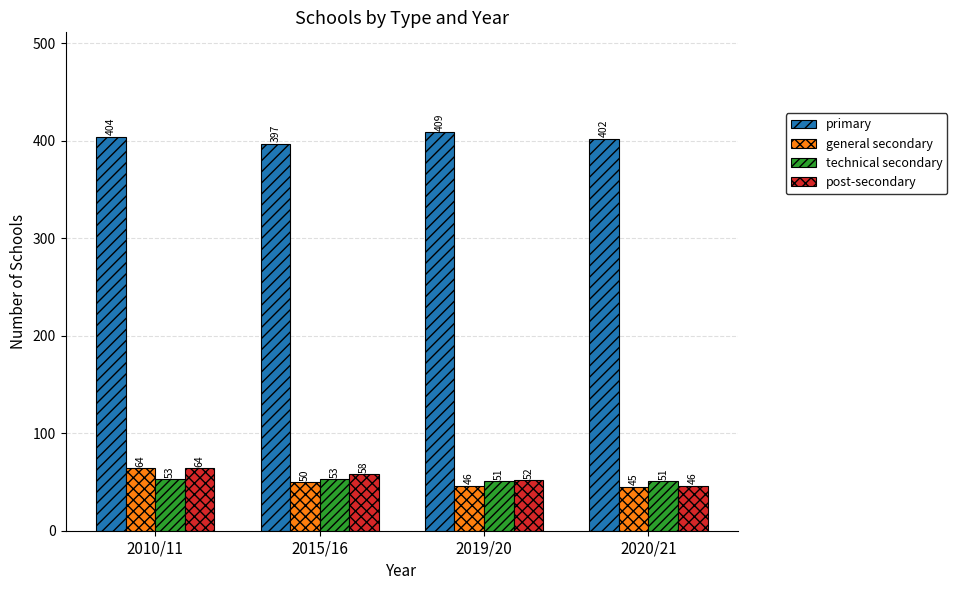

How many bars are there in total?

16